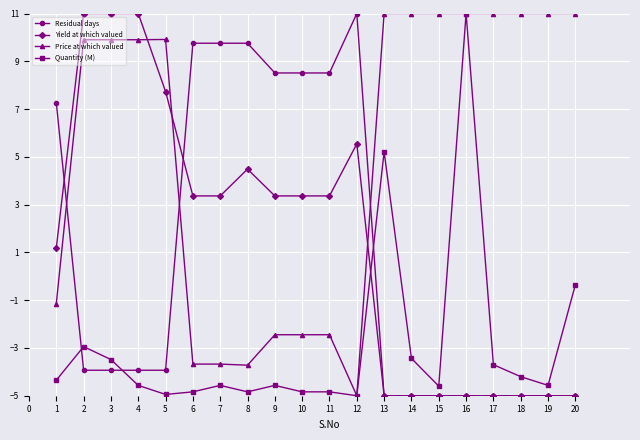

What is the lowest value of the Quantity (M) series?

-5.0